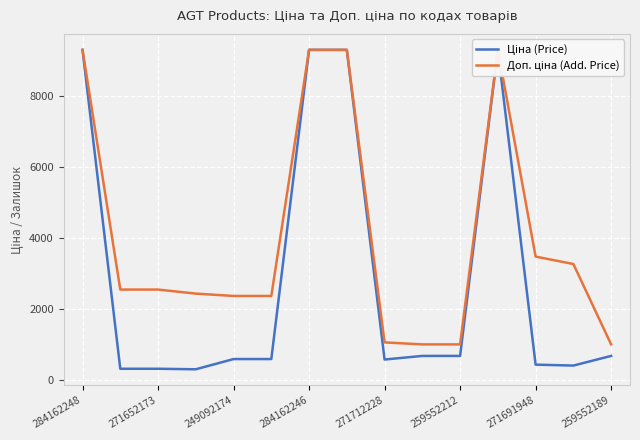

Which category has the highest value in the Доп. ціна (Add. Price) series?

284162248